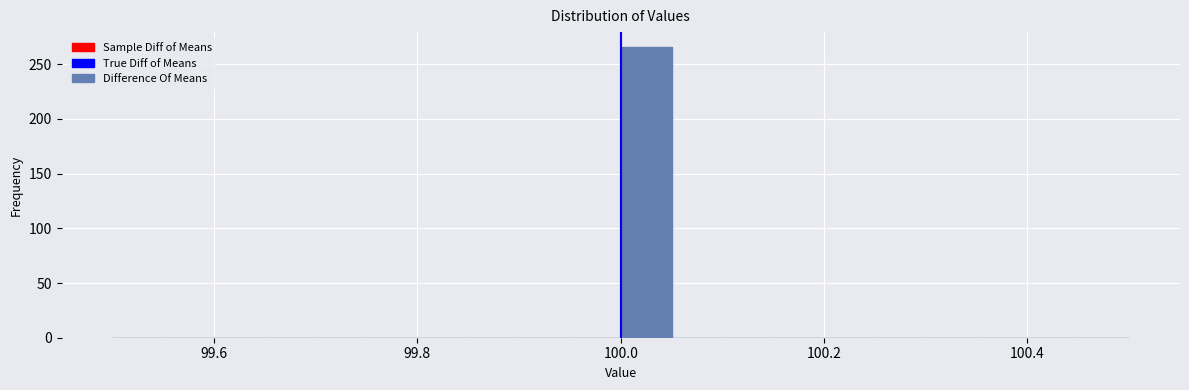

Read against the x-axis, roughly where is the centre of the tallest bar?

100.02